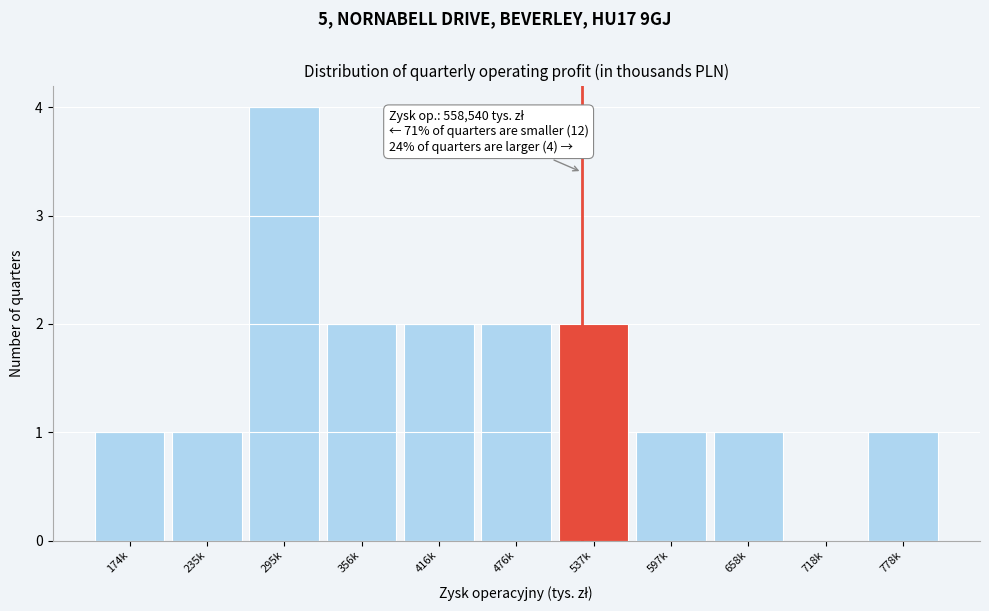

Reading right to left, what are all the values shown in this chart?

778k=1	718k=0	658k=1	597k=1	537k=2	476k=2	416k=2	356k=2	295k=4	235k=1	174k=1